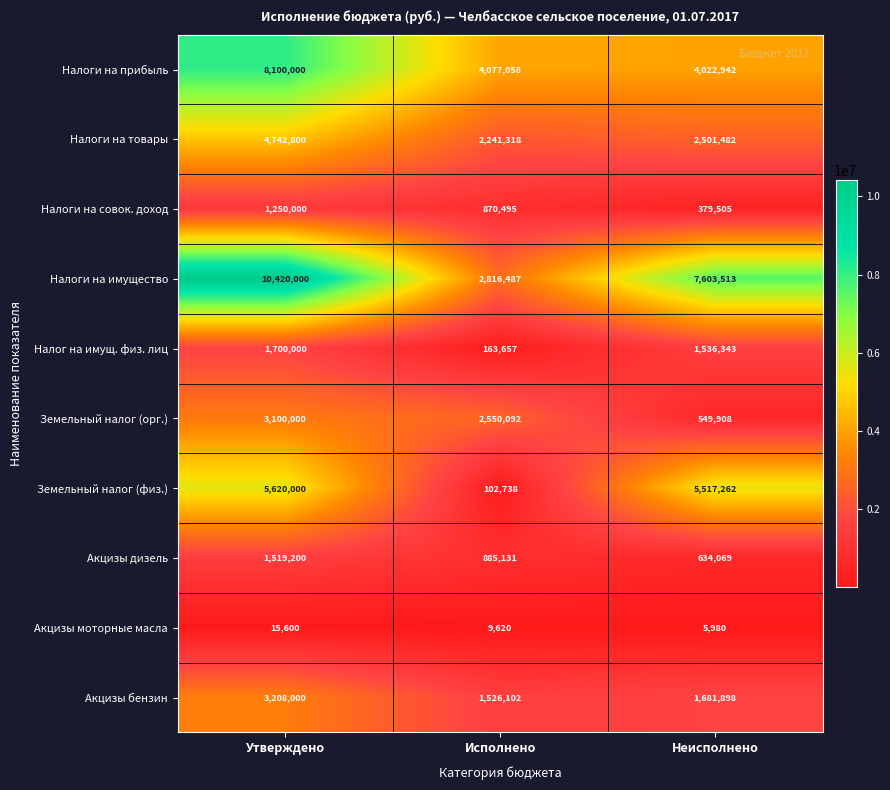

How many distinct data groups are displayed?

10